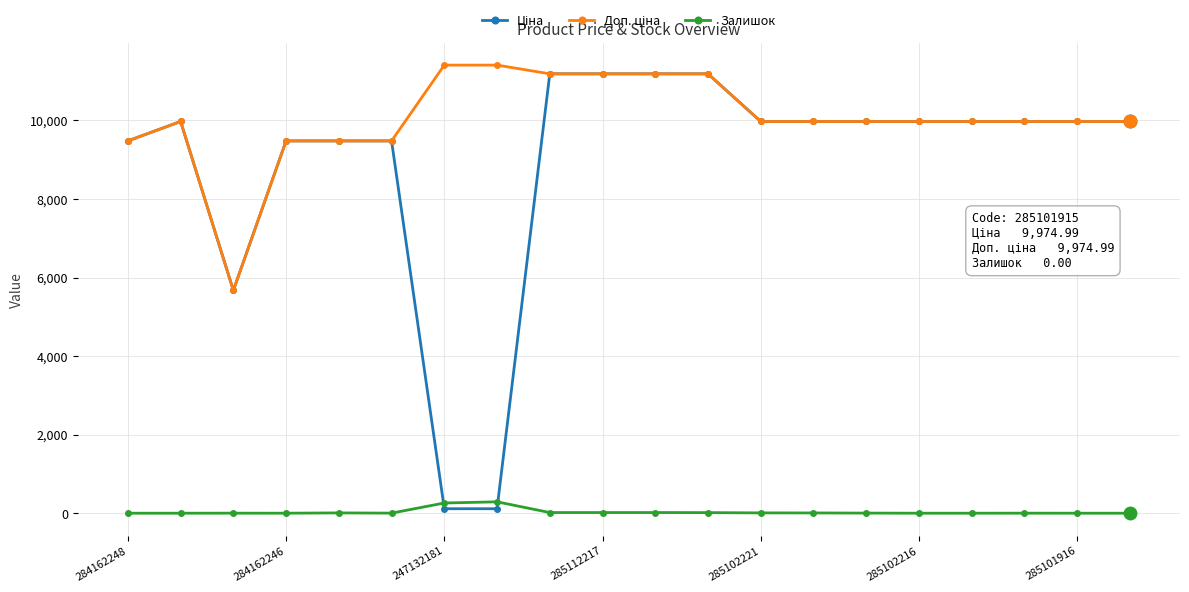

What is the difference between the maximum and second lowest values in the Залишок series?

290.0